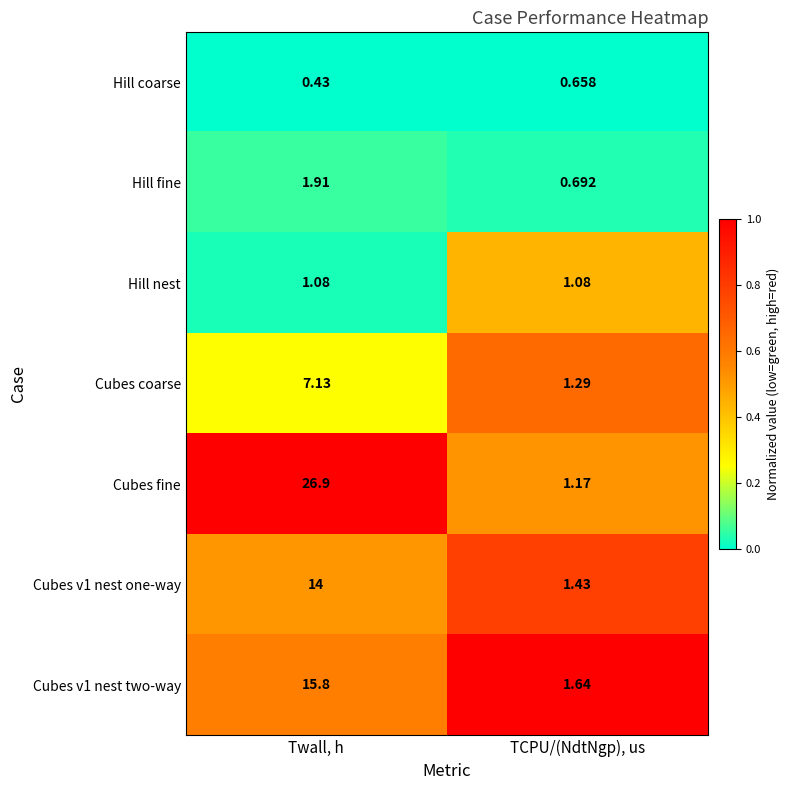

Is the value of Cubes v1 nest one-way at TCPU/(NdtNgp), us greater than the value of Hill coarse at Twall, h?

Yes